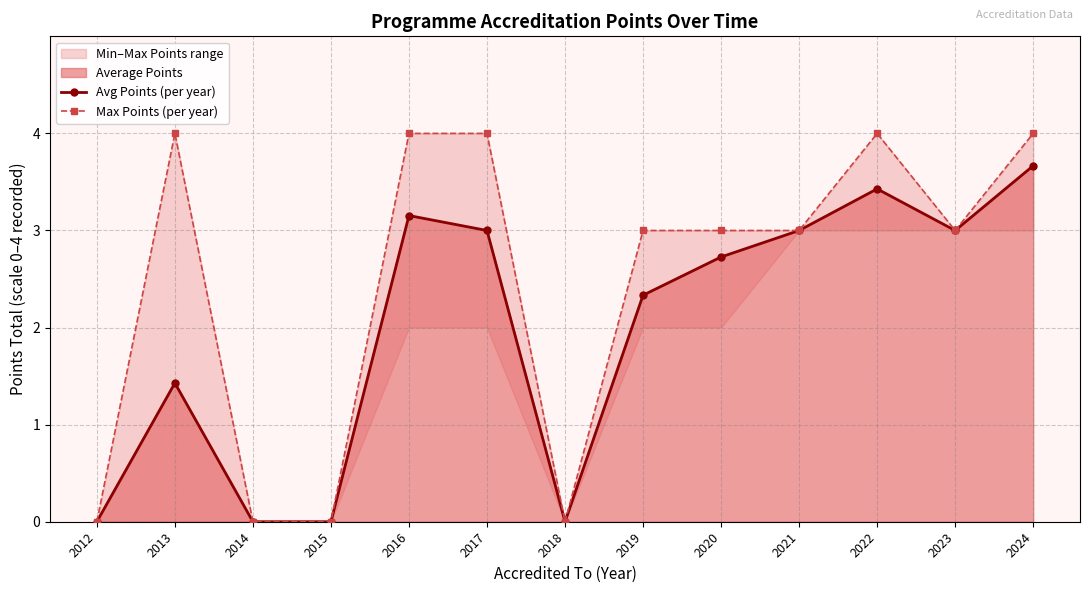

At which category does the chart reach its minimum across all series?

2012